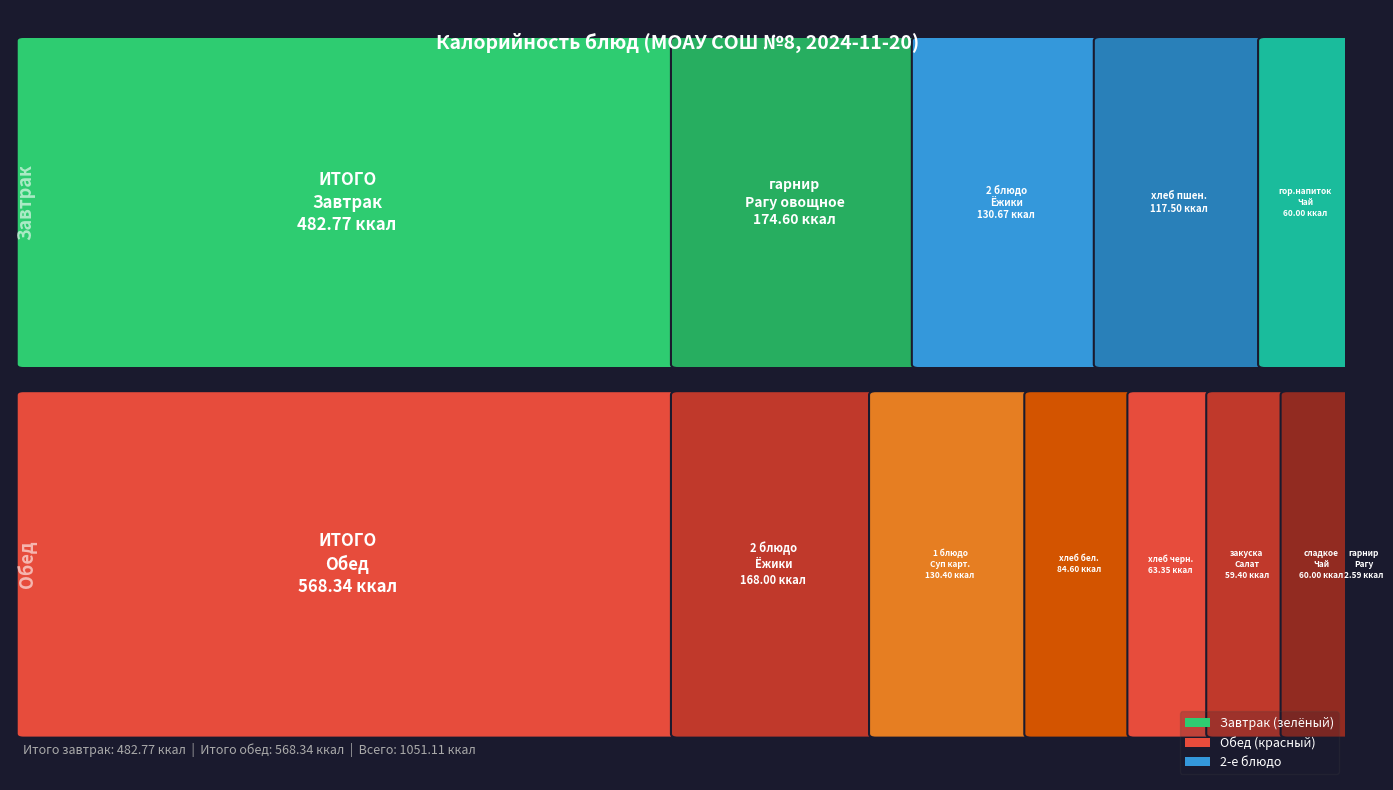

The Обед series shows -114.9 at ИТОГО за завтрак. True or false?

False